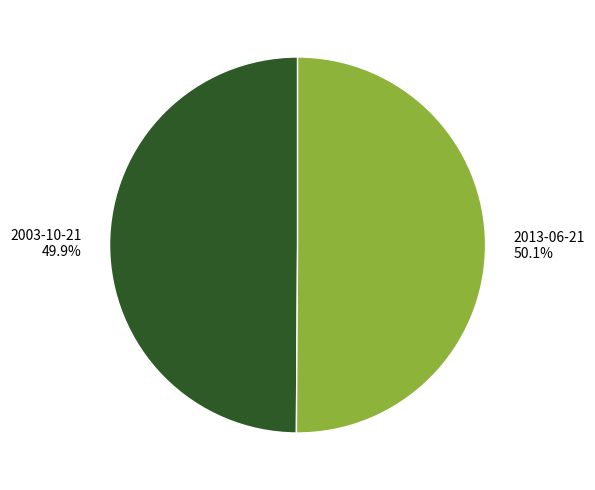

Approximately how many times larger is the value at 2003-10-21 compared to 2013-06-21?

1.0